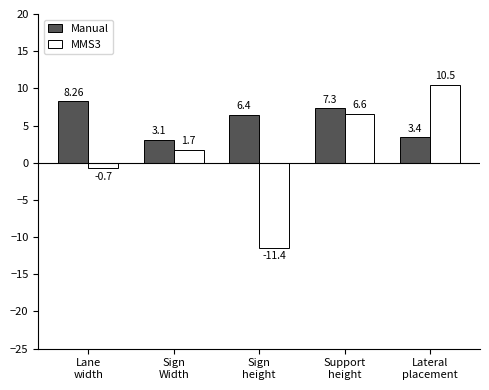

What is the label of the 3rd bar from the left?

Sign
height